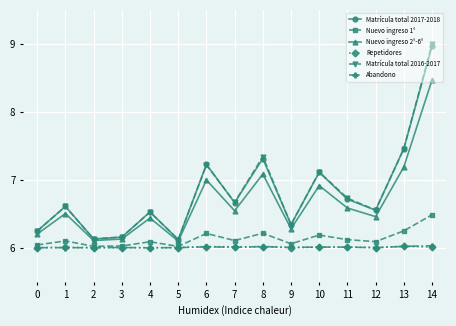

What is the spread (max minus min) of values at 1?

0.6